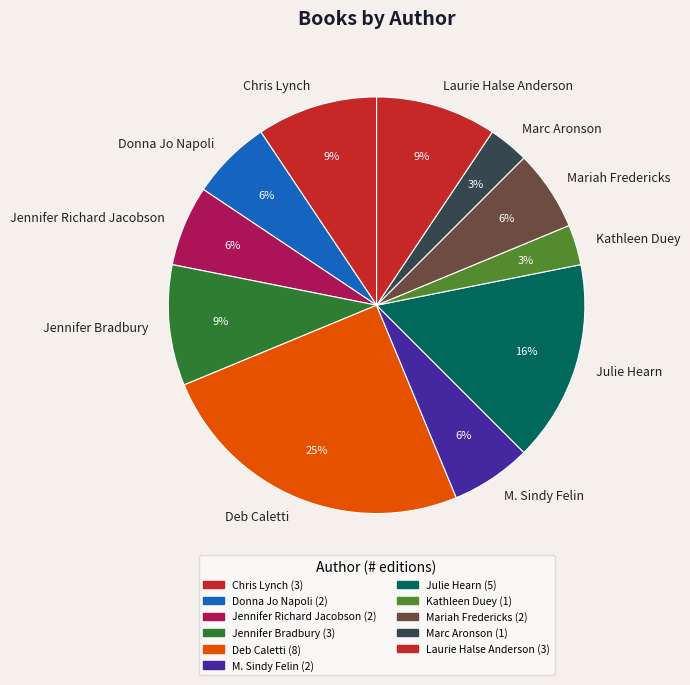

How many slices are in this pie chart?

11